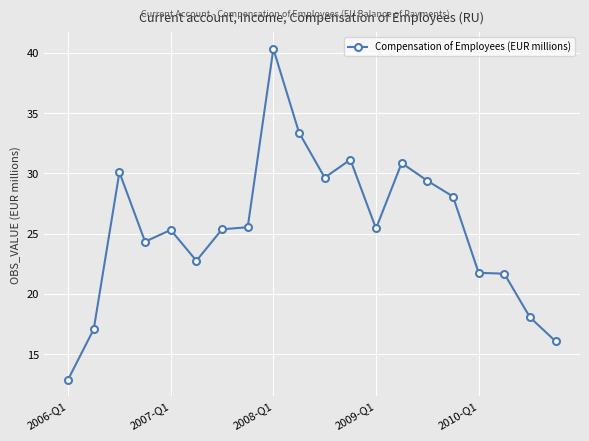

True or false: there are more than 1 points higher than both neighbors.

True